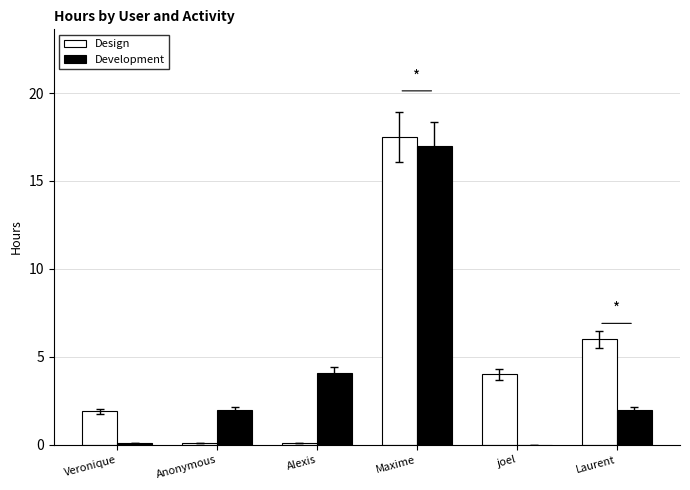

Count the number of data series in this chart.

2